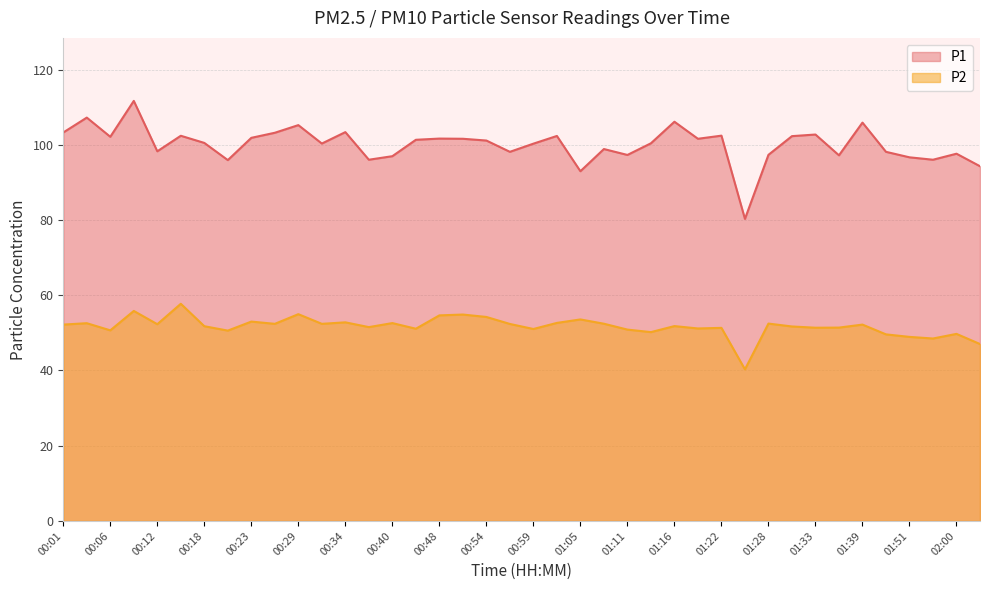

At which label is P1 closest to 95?

02:03